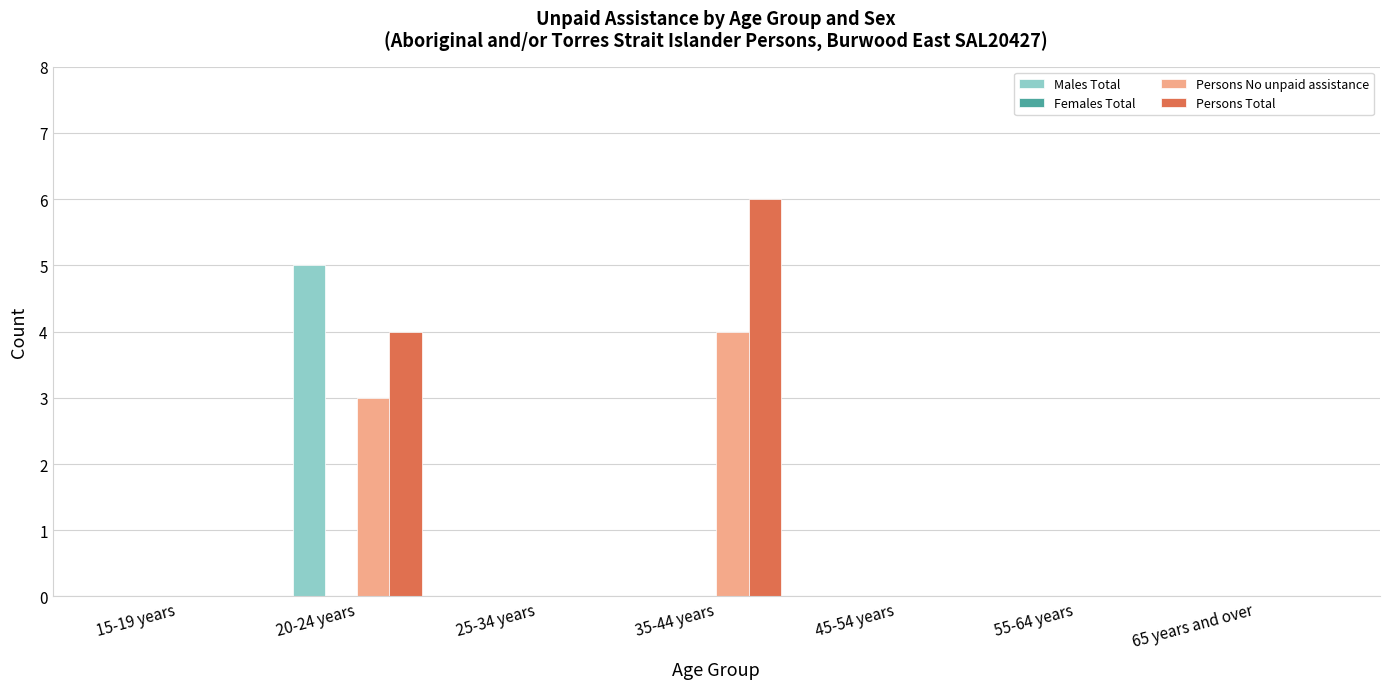

What is the sum of all Males Total values?

5